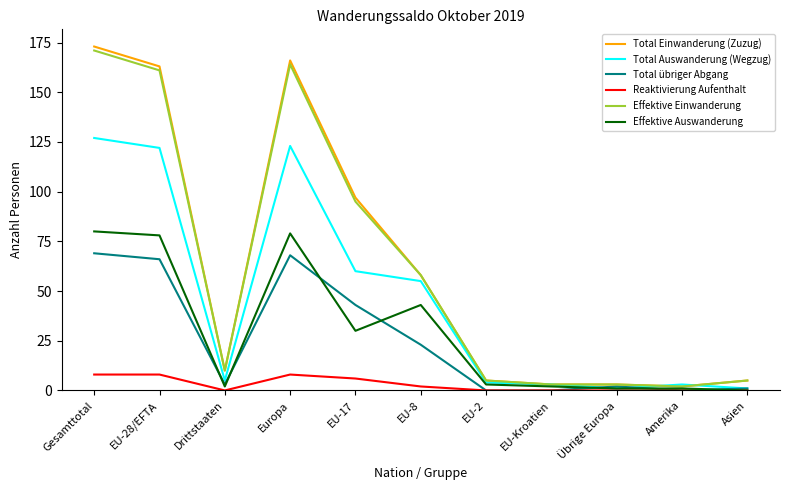

What position from the left is Europa?

4